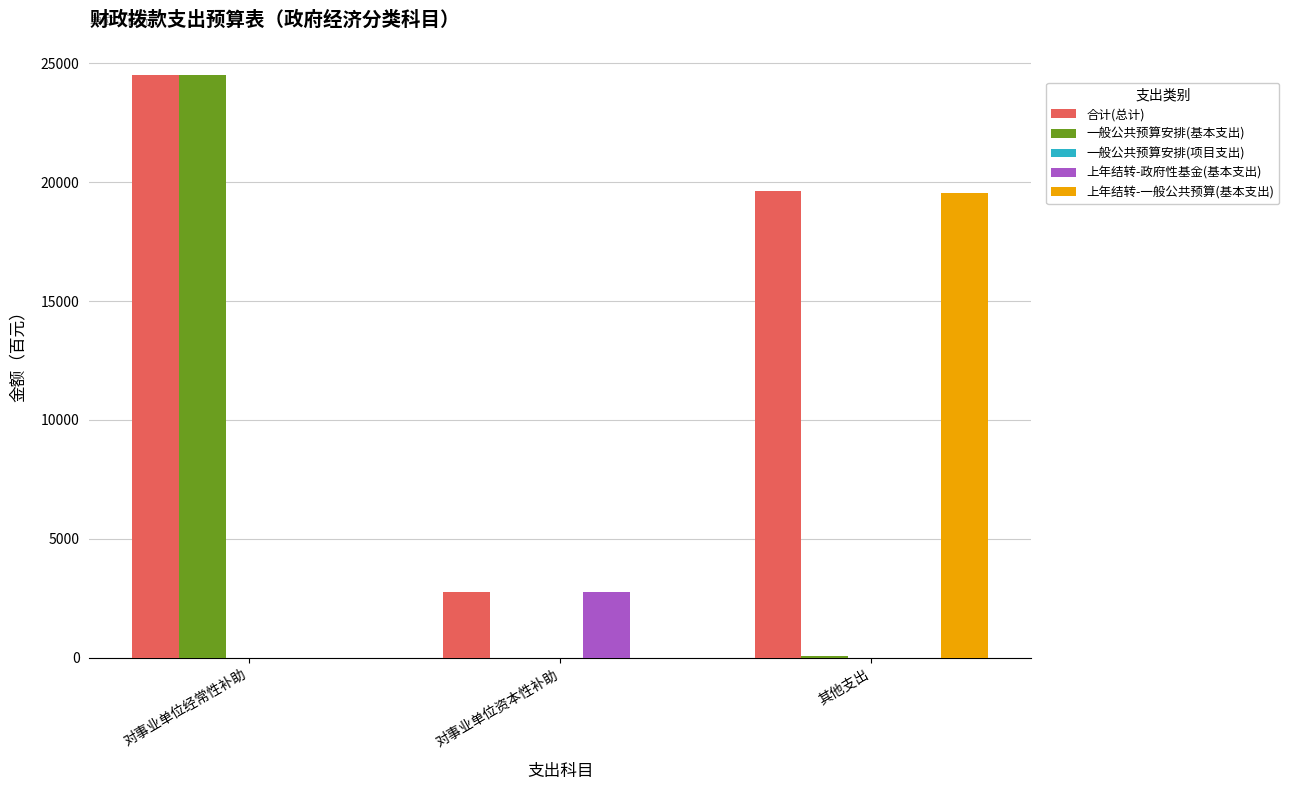

Where does the 合计(总计) series first go above 19618?

对事业单位经常性补助